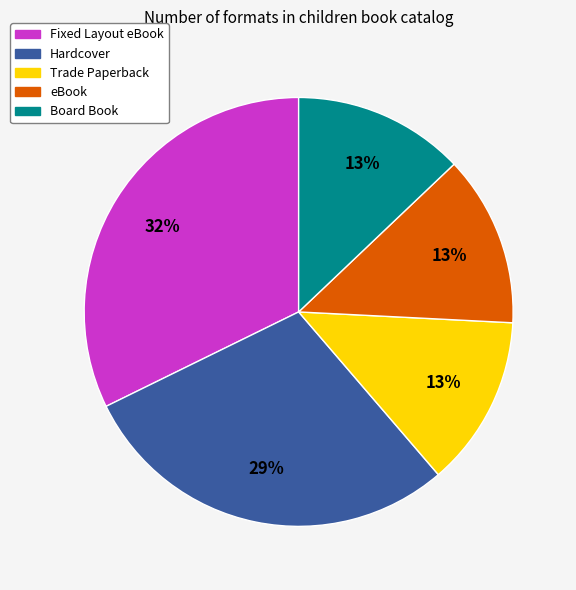

Is it true that Hardcover is 16% of the pie?

False